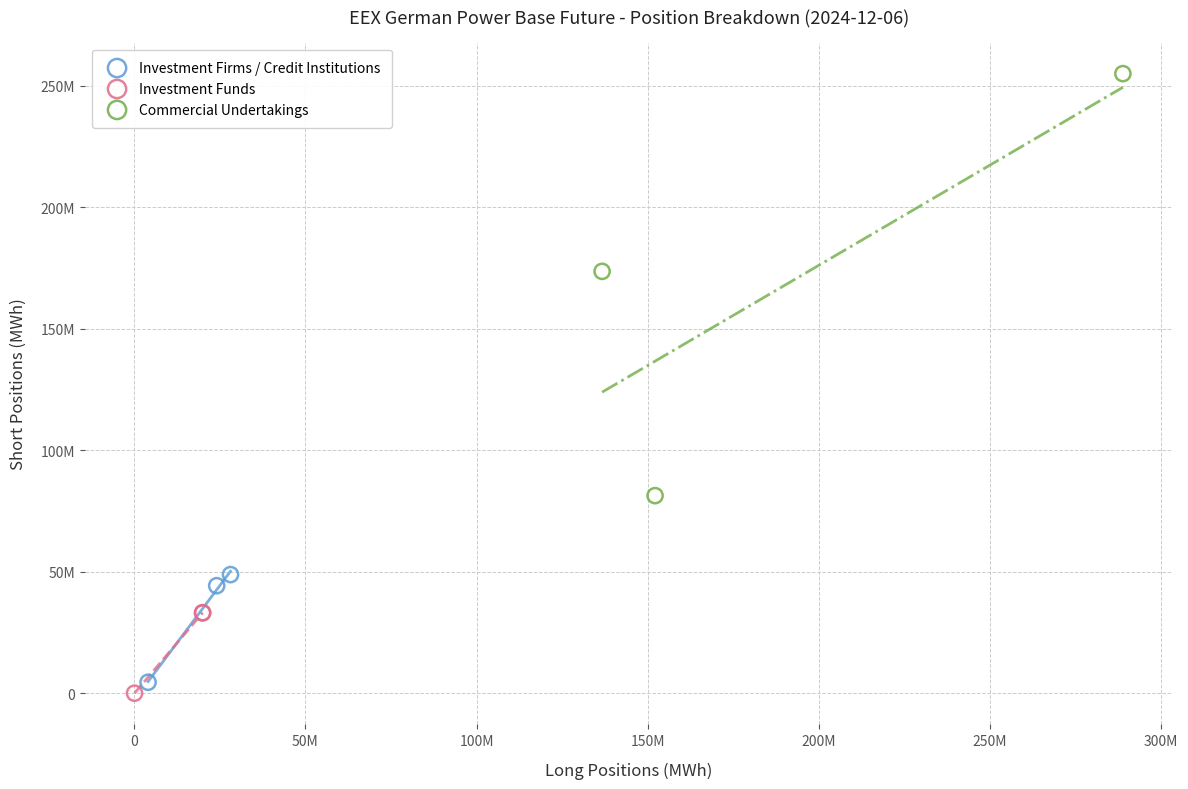

Which series has the largest Y range (max minus min)?

Commercial Undertakings